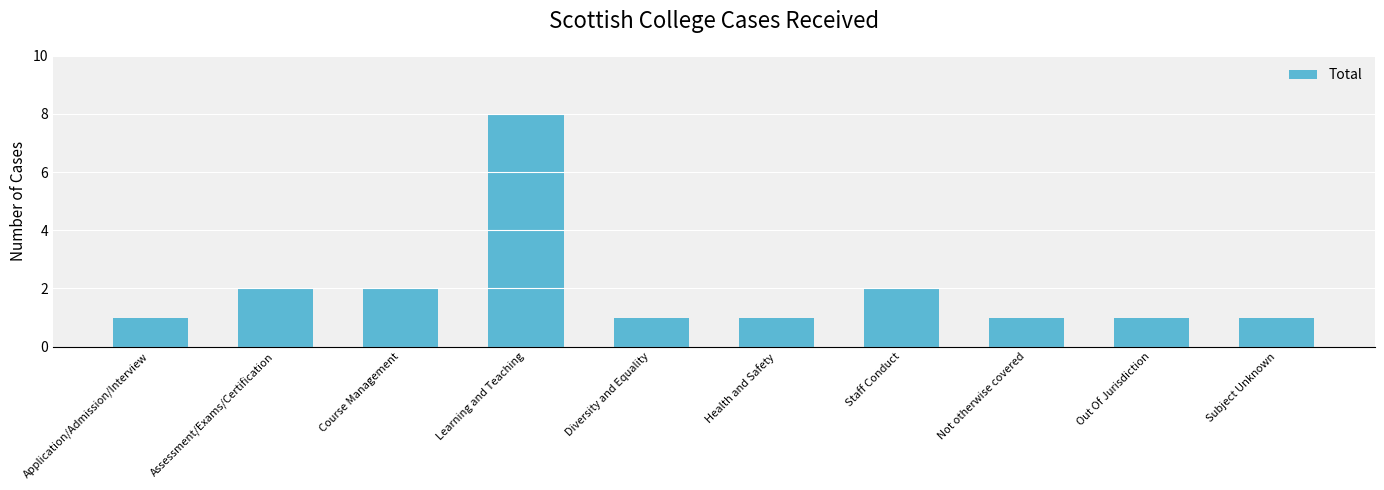

What is the ratio of the value at Assessment/Exams/Certification to the value at Course Management?

1.0